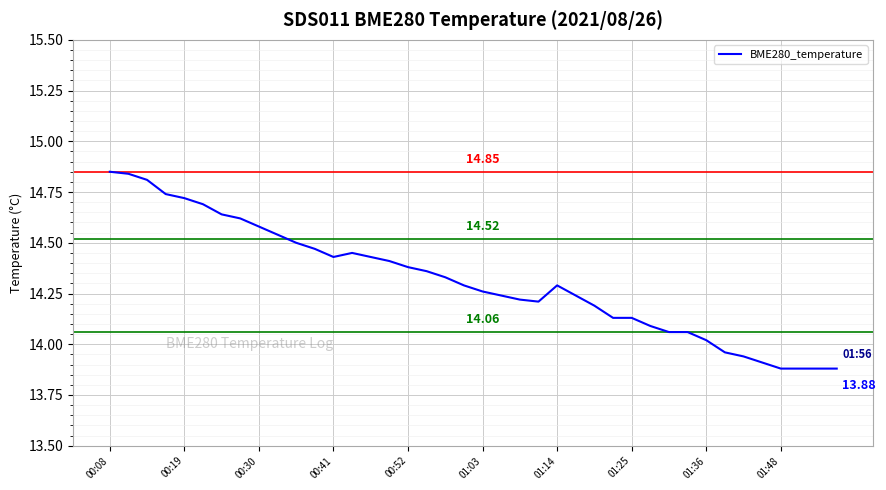

What is the difference between the maximum and minimum values?

1.0